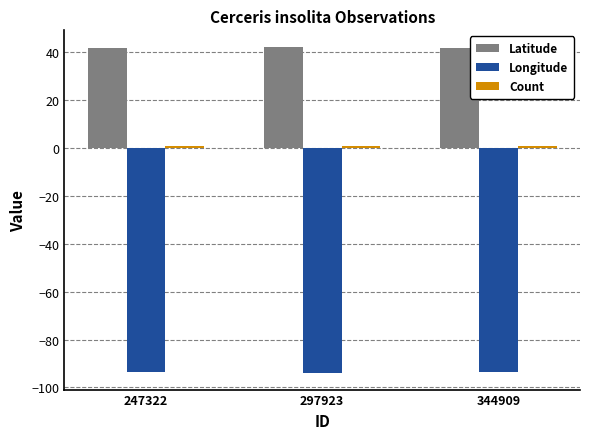

Is the value of Longitude at 247322 greater than the value of Latitude at 344909?

No